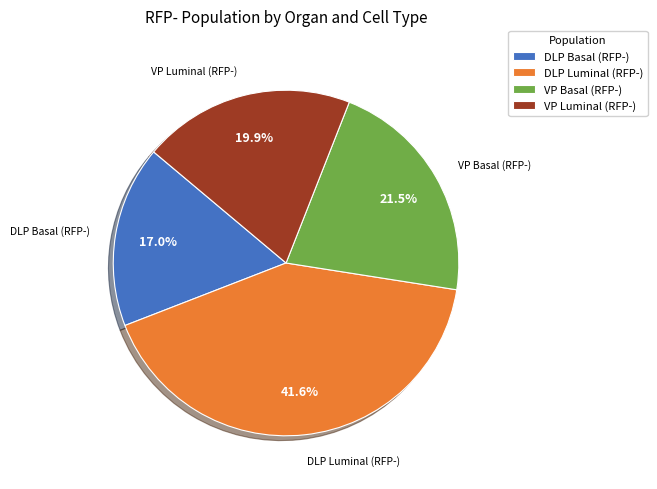

Between DLP Basal (RFP-) and VP Basal (RFP-), which is larger?

VP Basal (RFP-)